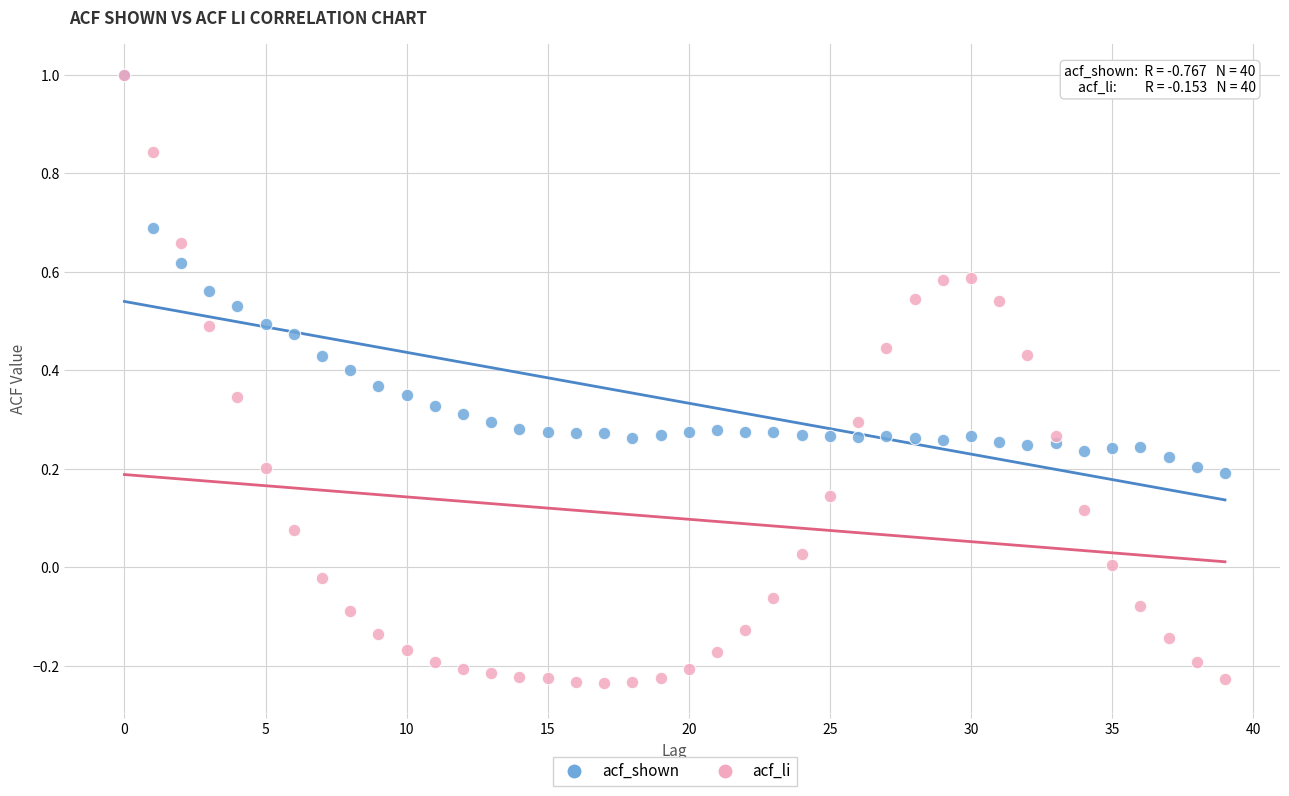

Which series has the largest Y range (max minus min)?

acf_li